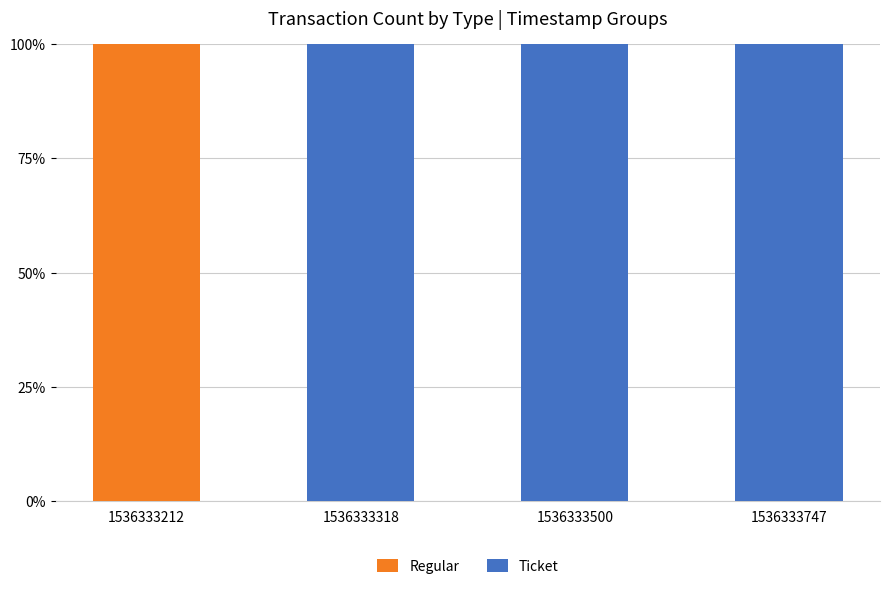

Is it true that Regular equals 0 at 1536333500?

True